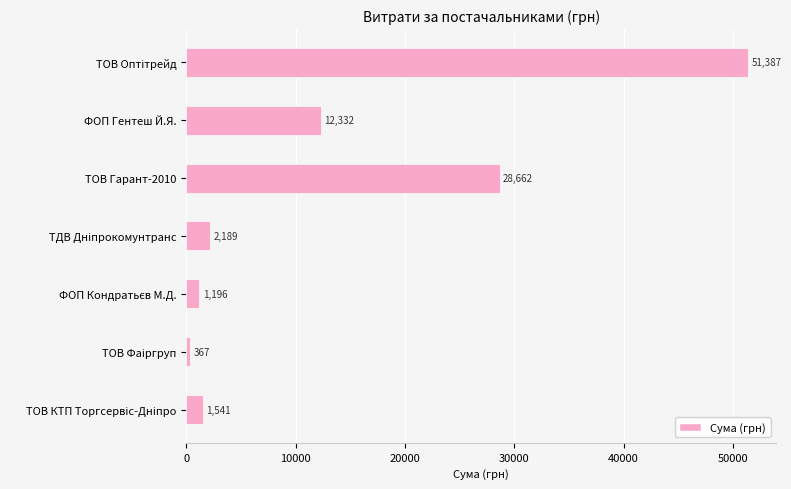

What is the difference between the maximum and second lowest values?

50191.0